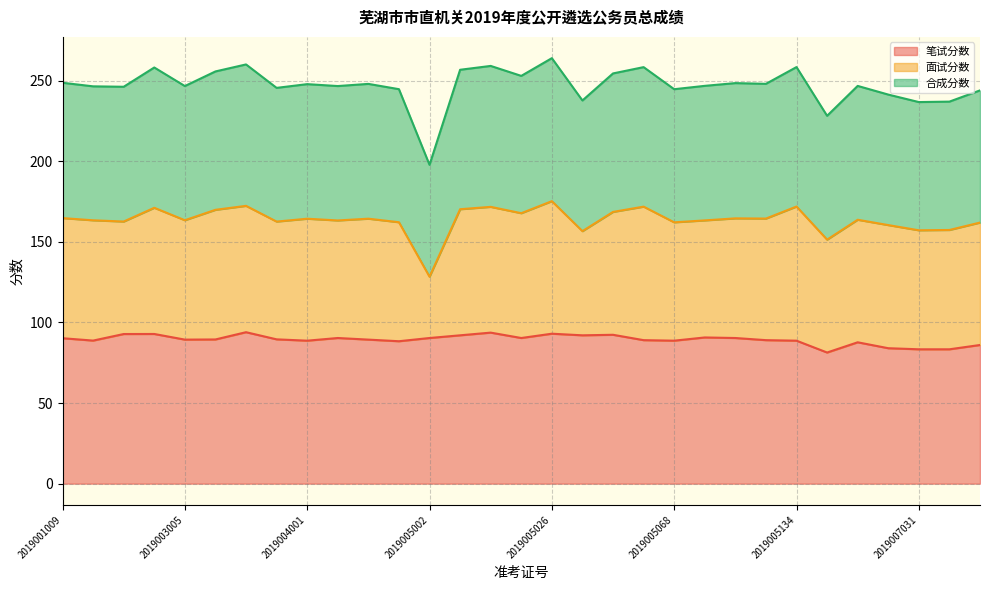

What is the highest value of the 笔试分数 series?

93.9